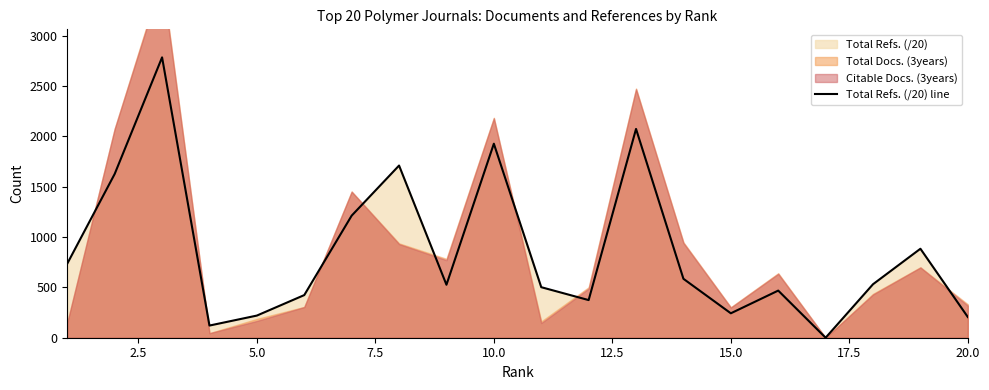

How many interior local peaks (higher than both neighbors) does the data have?

6